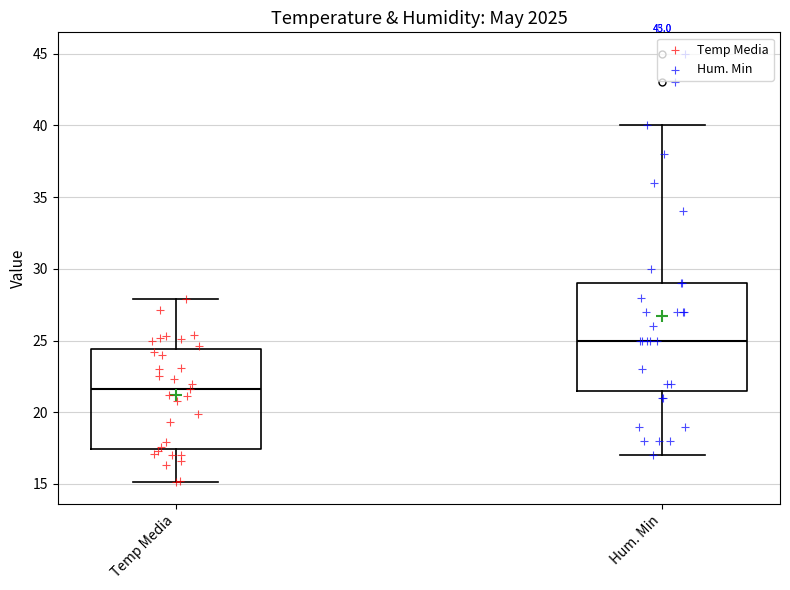

Reading left to right, read every box against the y-axis: the position of its median line, the range the box covers, and the ends of its whiskers. The values are not printed on the chart, so give them approximately, as read against the axis.

Temp Media: median 21.5, box 17.5 to 24.5, whiskers 15.0 to 28.0
Hum. Min: median 25.0, box 21.5 to 29.0, whiskers 17.0 to 40.0